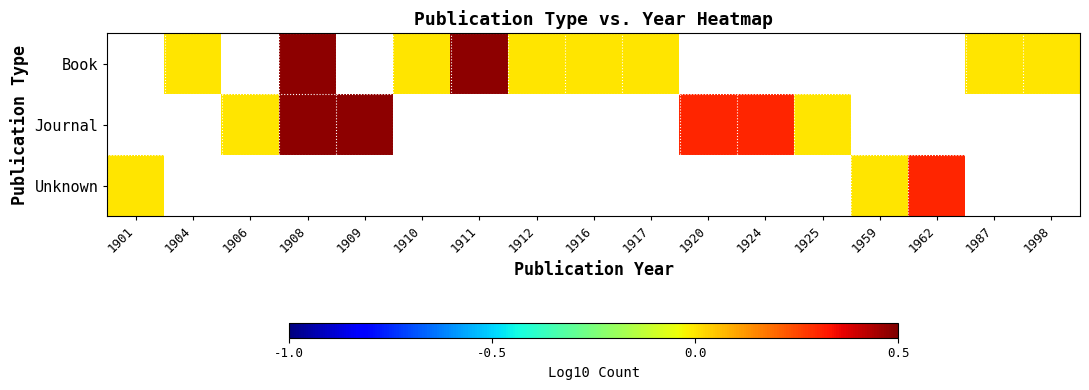

How many positive values does the Unknown series have?

1